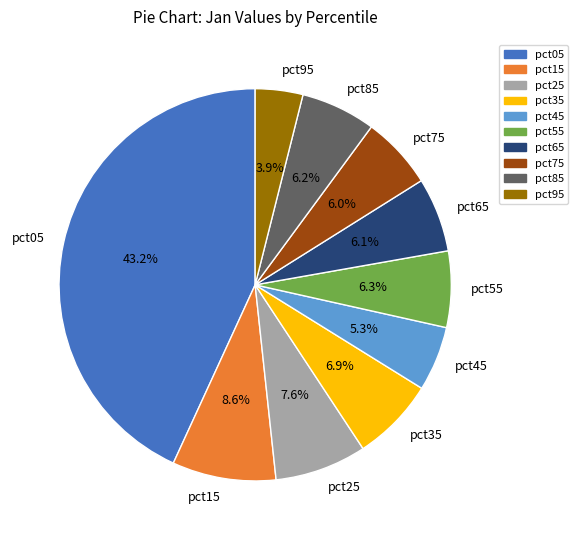

To the nearest percent, what is the difference between the largest and smallest slice percentages?

39%